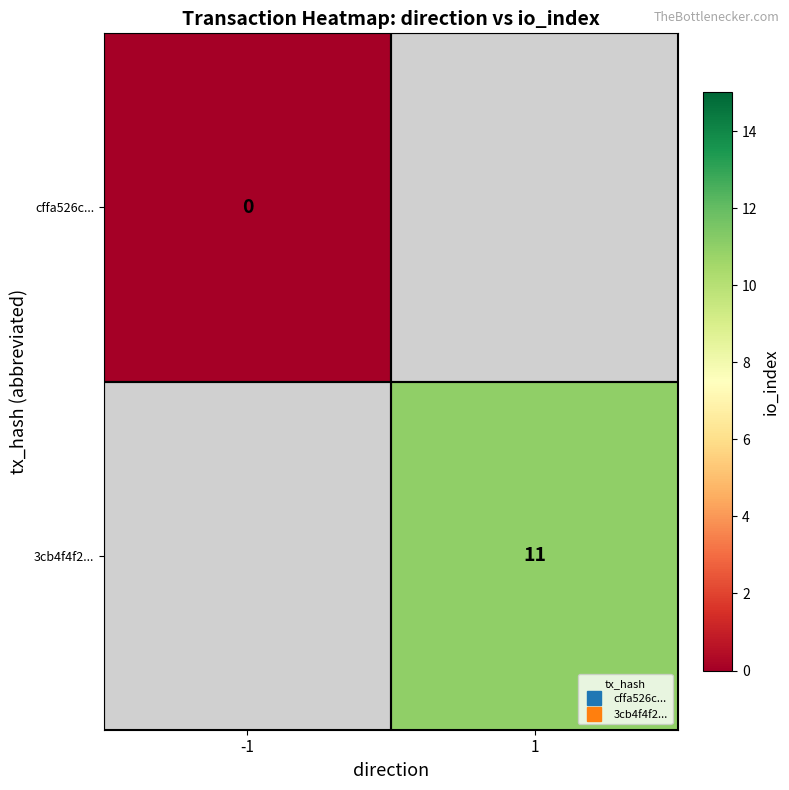

Is the value of cffa526c... at 1 greater than the value of 3cb4f4f2... at 1?

No